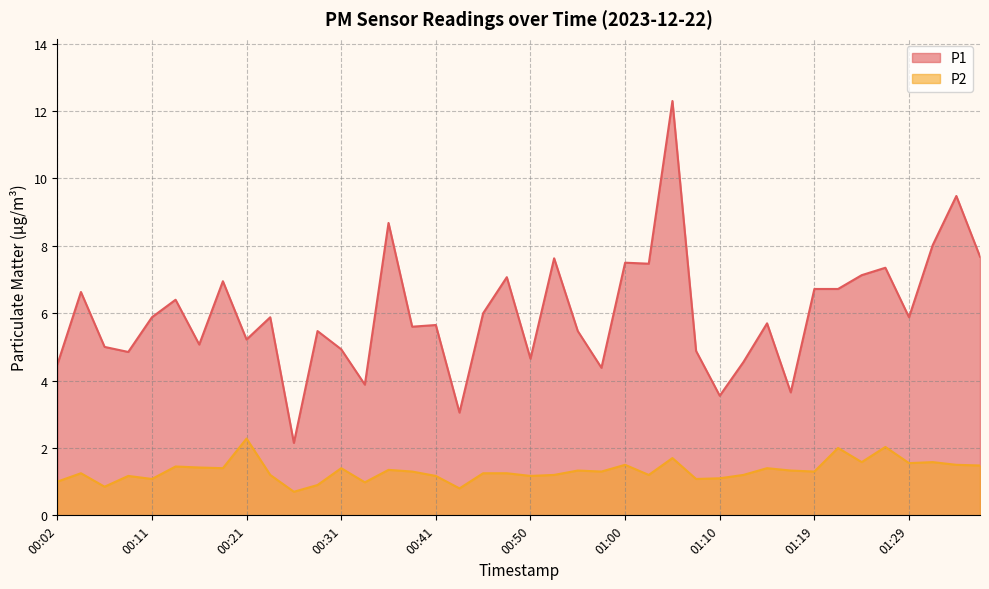

How many data points does each series have?

40